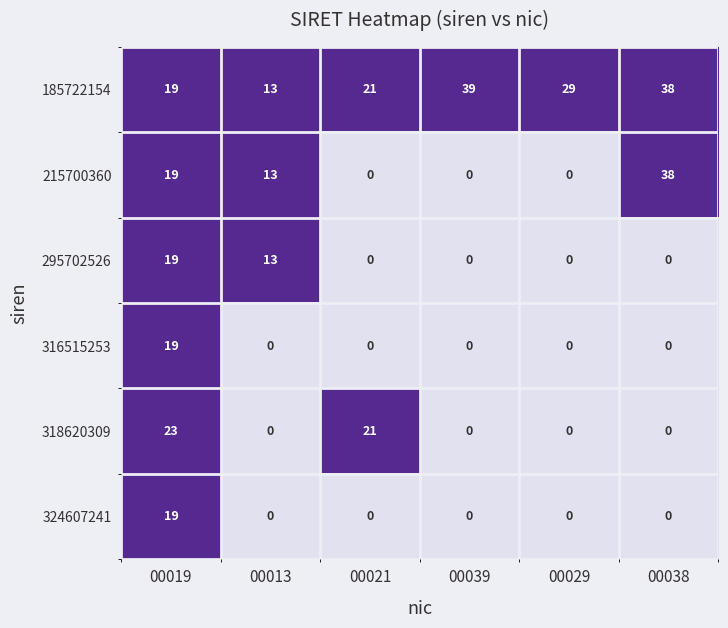

What is the sum of all 316515253 values?

19